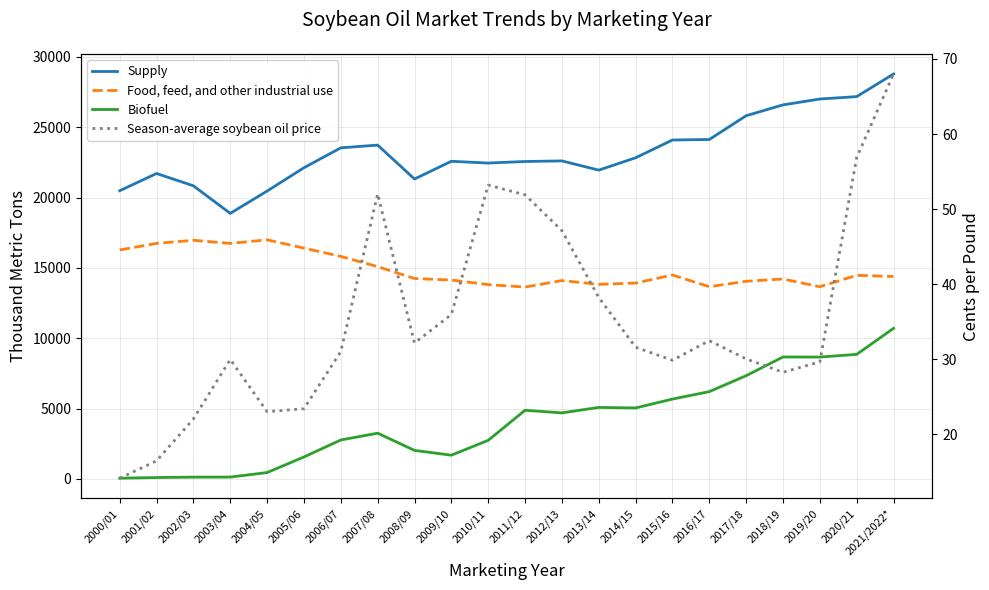

At which category does the chart reach its minimum across all series?

2000/01